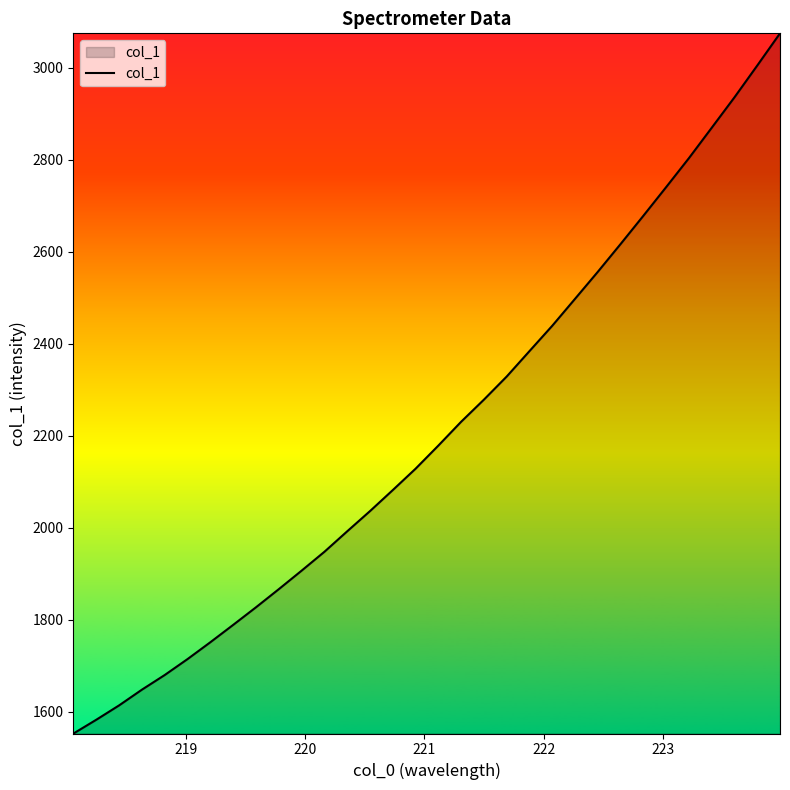

What is the smallest value displayed?

1553.1